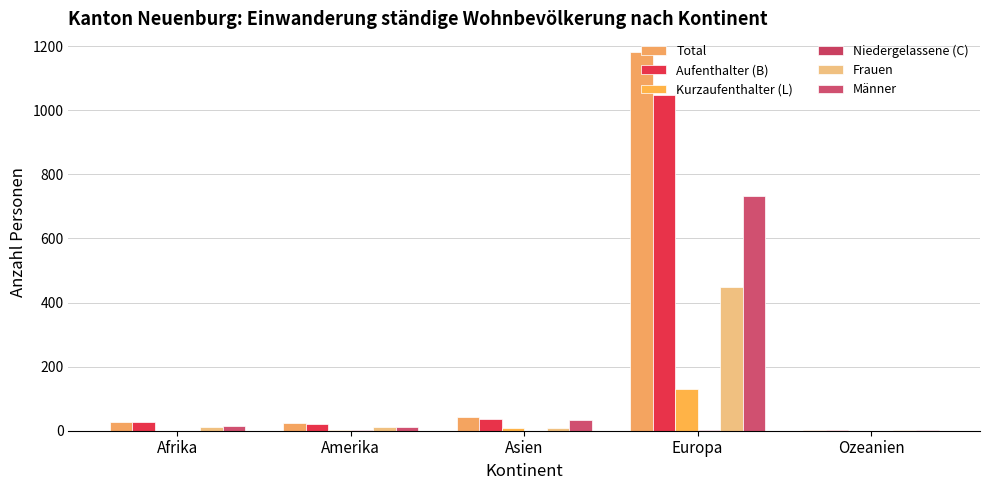

What is the value of the Kurzaufenthalter (L) bar at the 3rd from the left?

7